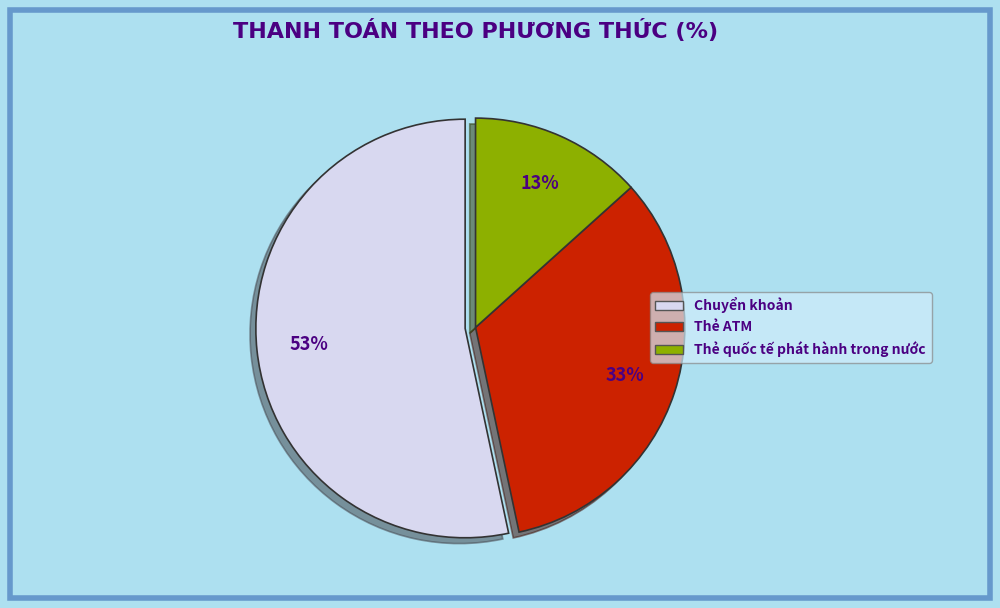

Rank the categories by value from highest to lowest.

Chuyển khoản, Thẻ ATM, Thẻ quốc tế phát hành trong nước